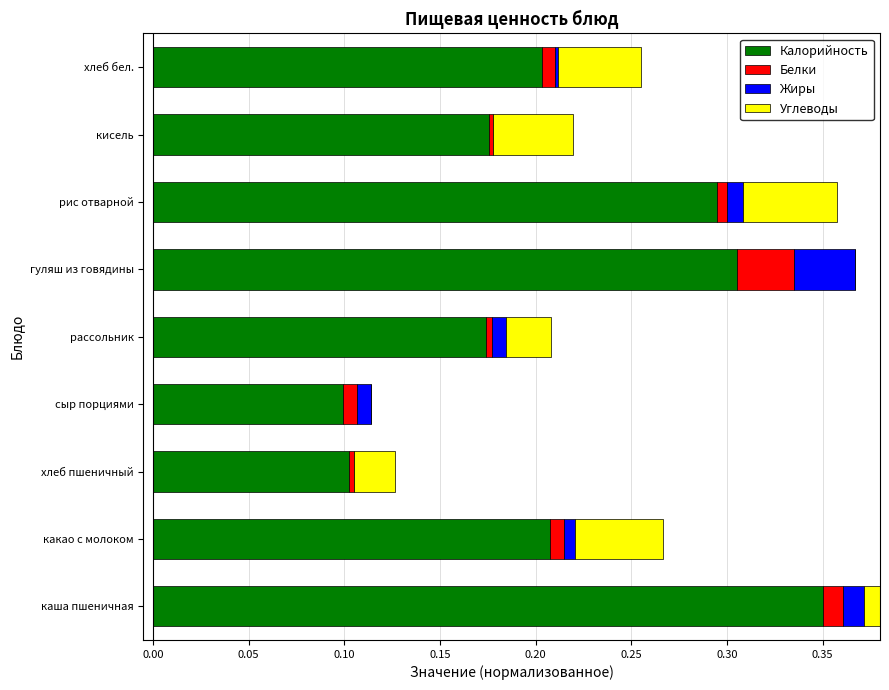

Reading left to right, extract all data points from this chart.

Калорийность: 0.3	0.2	0.1	0.1	0.2	0.3	0.3	0.2	0.2
Белки: 0.0	0.0	0.0	0.0	0.0	0.0	0.0	0.0	0.0
Жиры: 0.0	0.0	0.0	0.0	0.0	0.0	0.0	0.0	0.0
Углеводы: 0.1	0.0	0.0	0.0	0.0	0.0	0.0	0.0	0.0